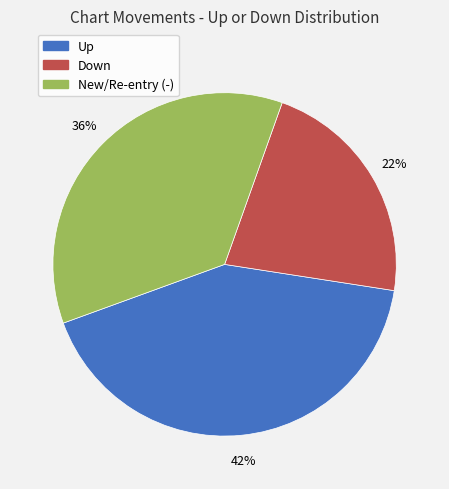

Count the number of slices in the pie.

3